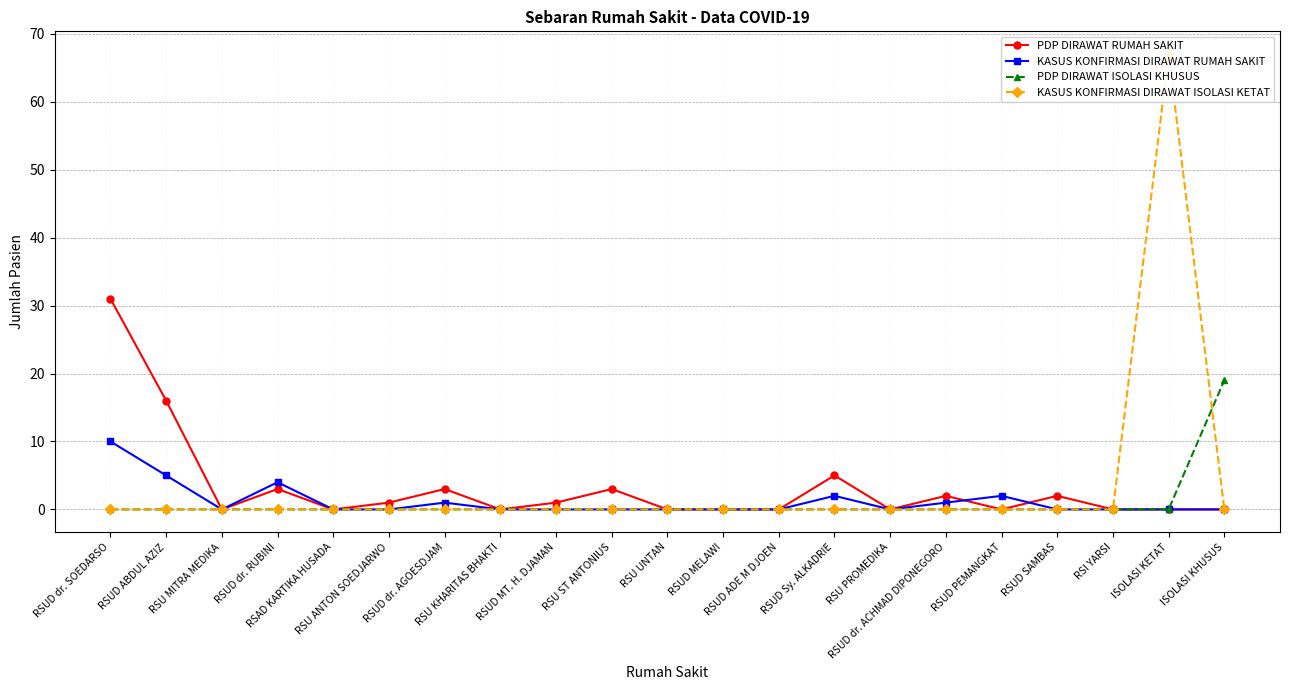

What is the total value across all series at RSU ST ANTONIUS?

3